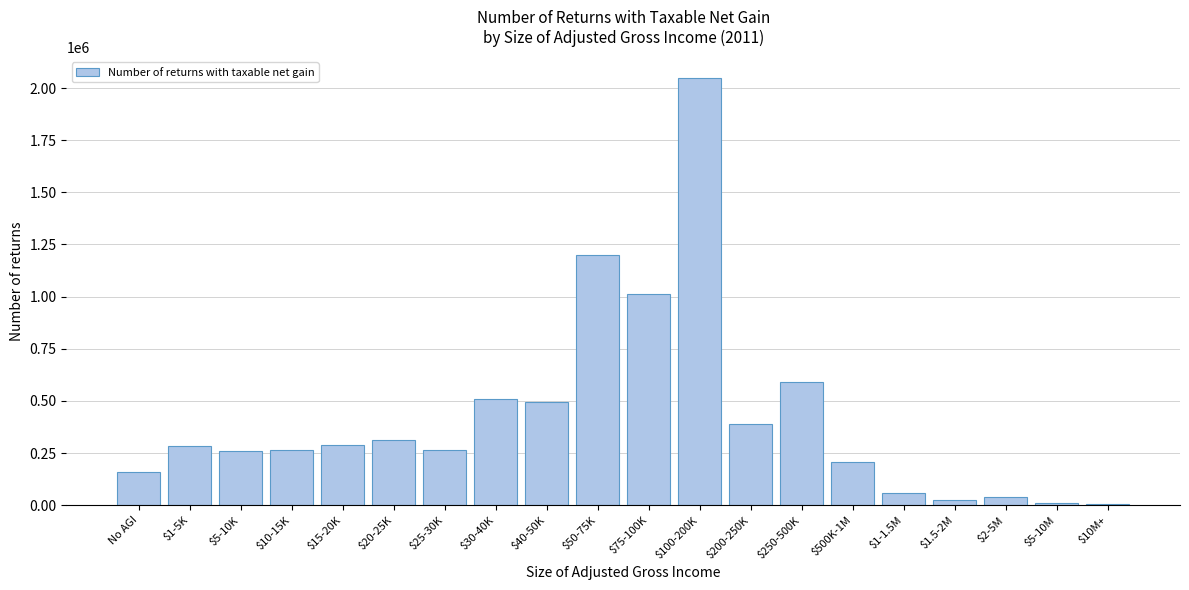

What is the sum of all values?

8431955